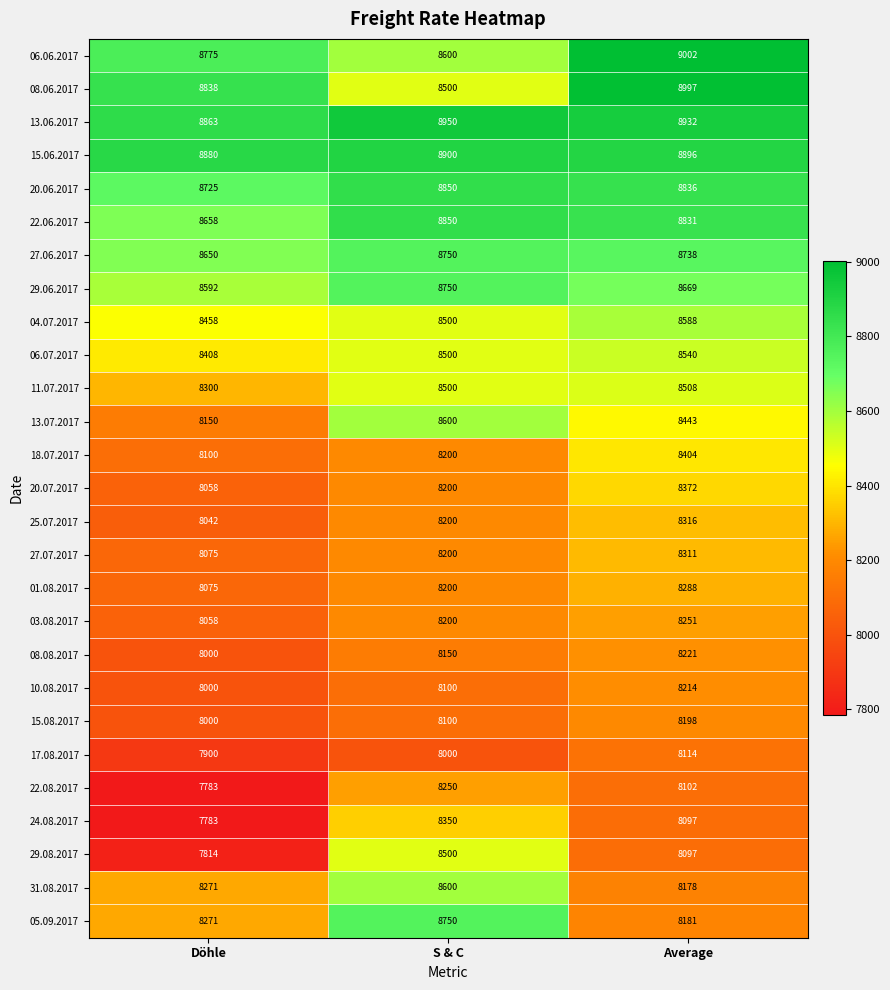

List the labels in order of 04.07.2017 value, smallest first.

Döhle, S & C, Average